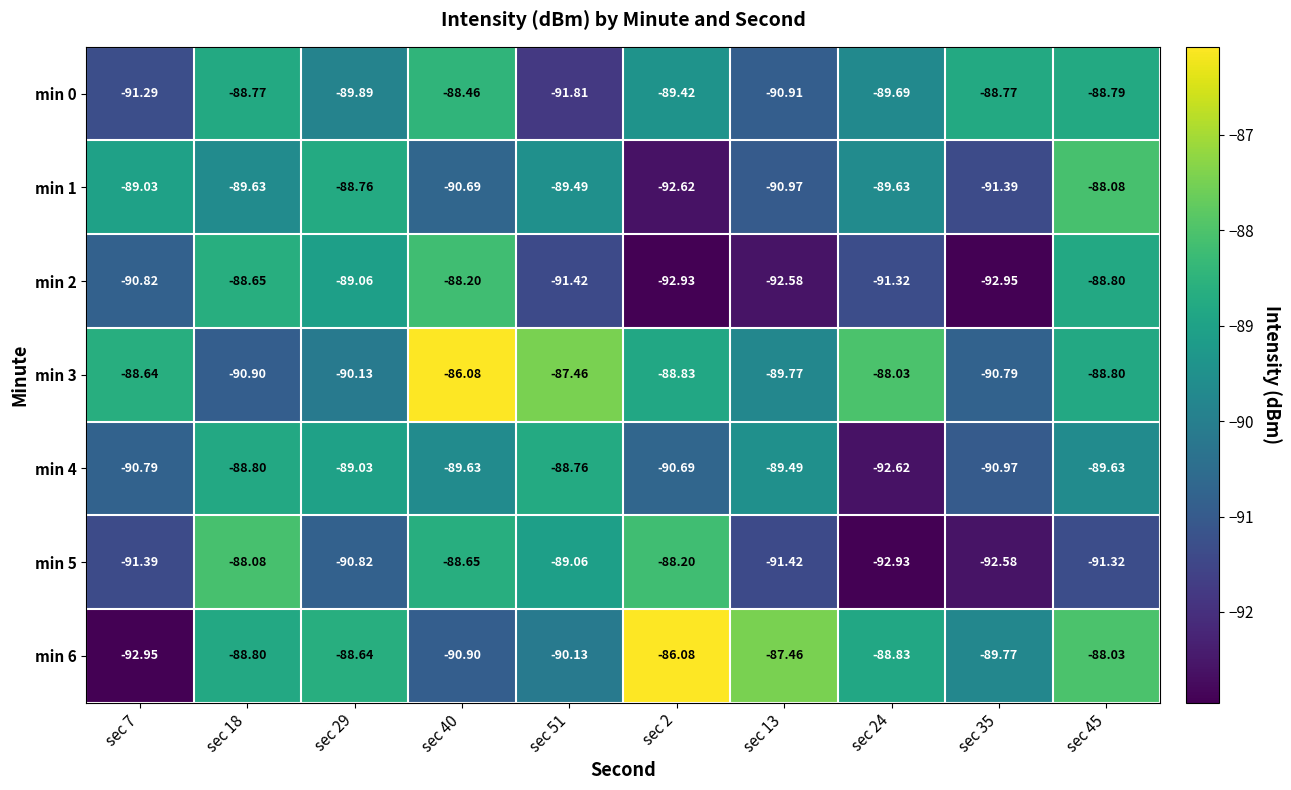

Which series has the largest range (max minus min)?

min 6